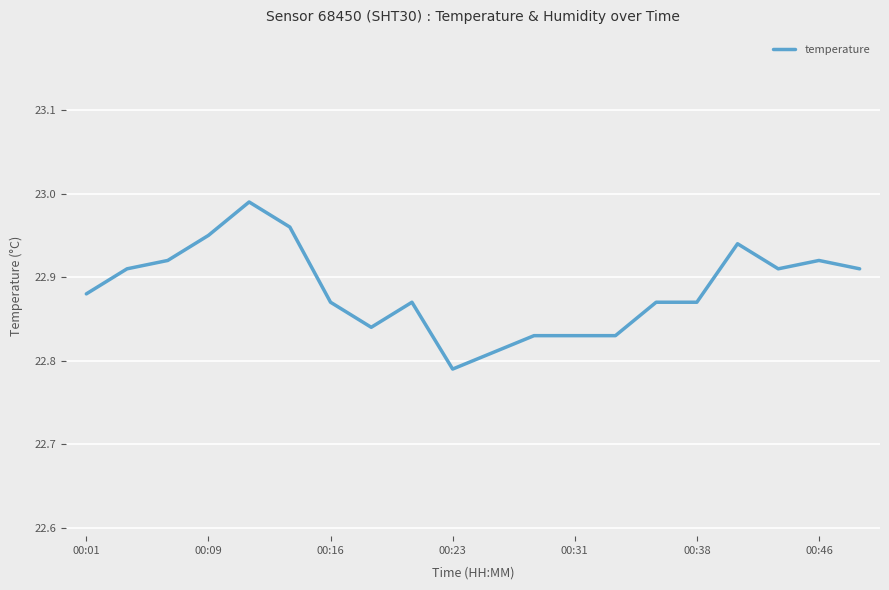

Does the chart display data point markers on the line(s)?

No